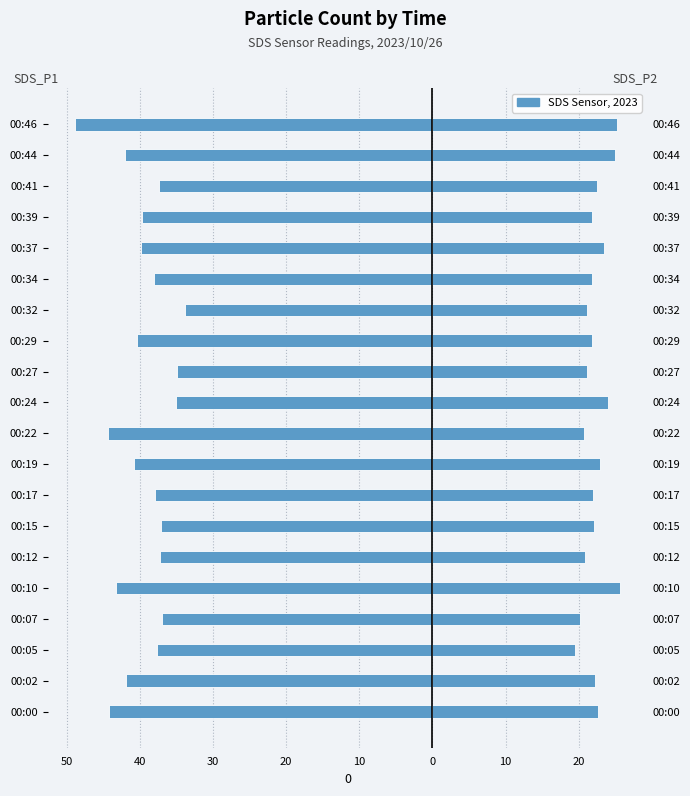

What is the difference between the maximum and second lowest values in the SDS_P2 series?

5.5